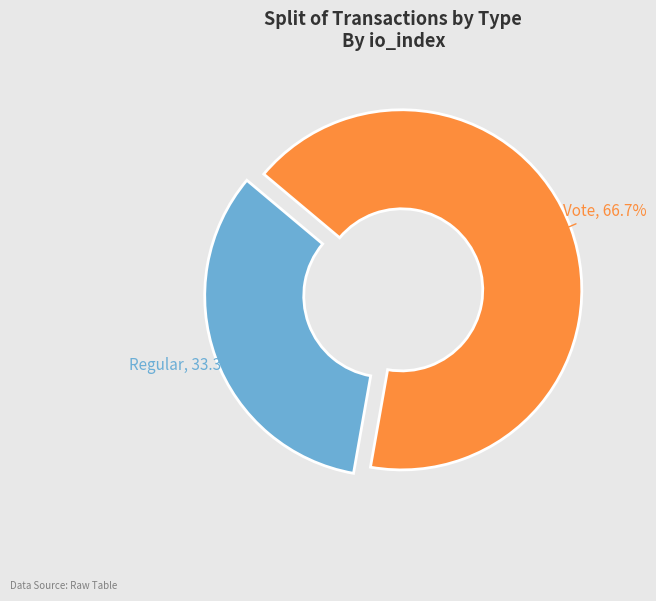

The Vote slice represents 58% of the pie. True or false?

False